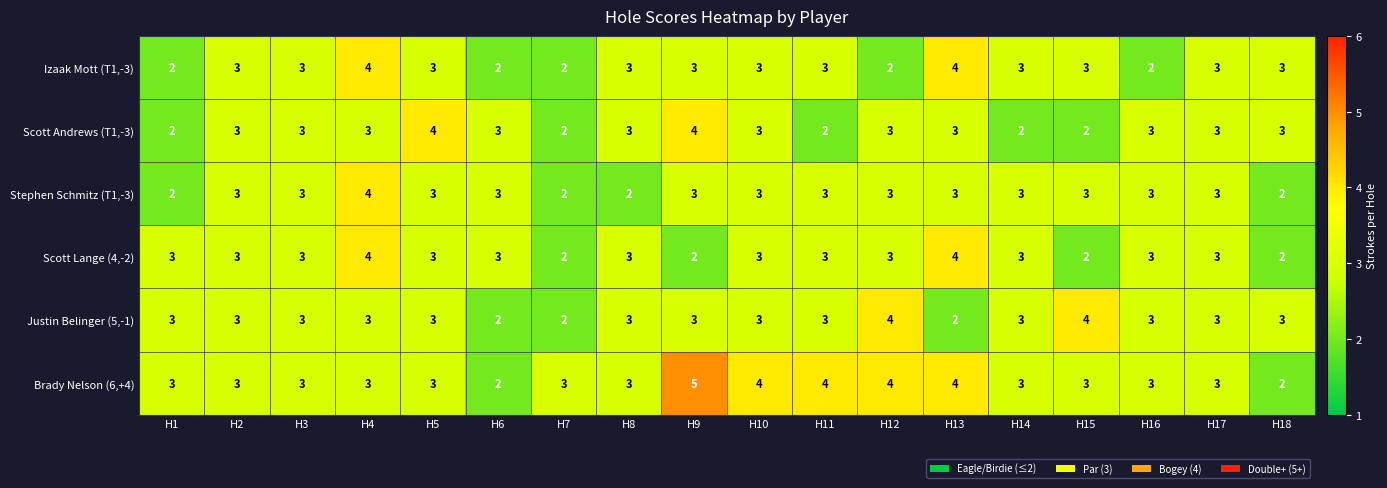

Read the Izaak Mott (T1,-3) value at H5.

3